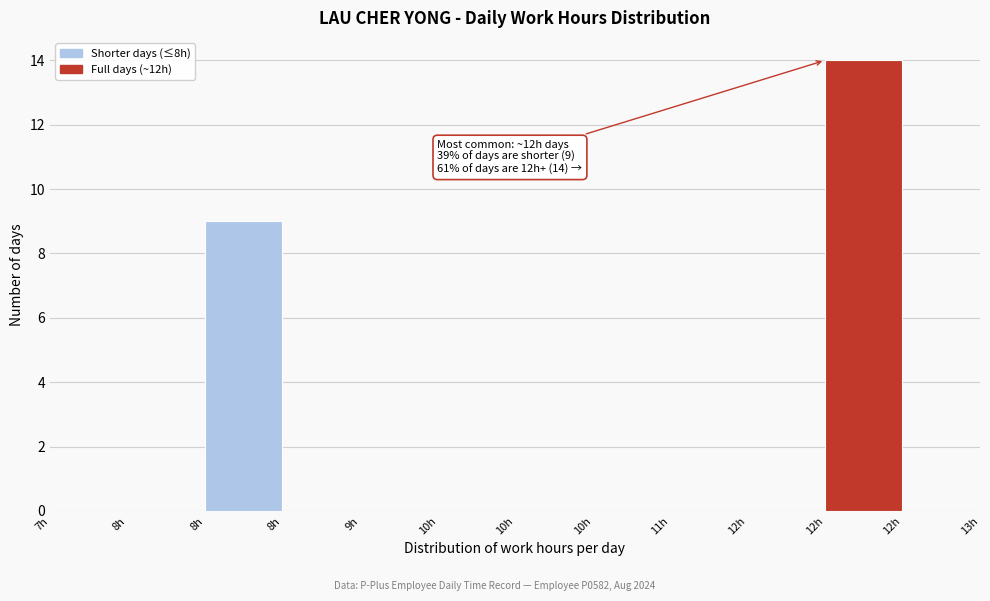

Count the number of data series in this chart.

1